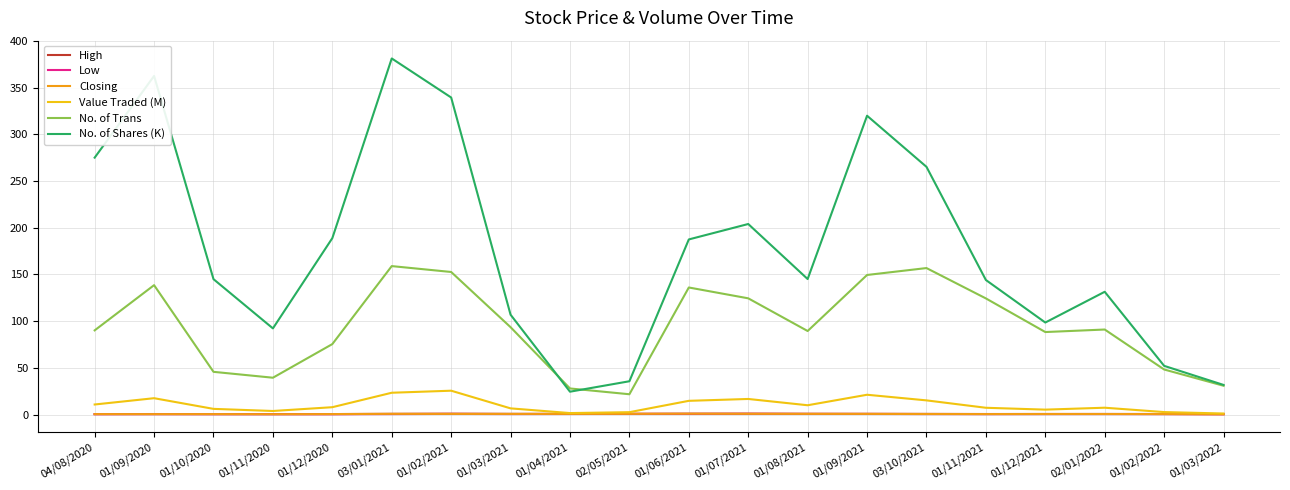

Which series has the largest range (max minus min)?

No. of Shares (K)